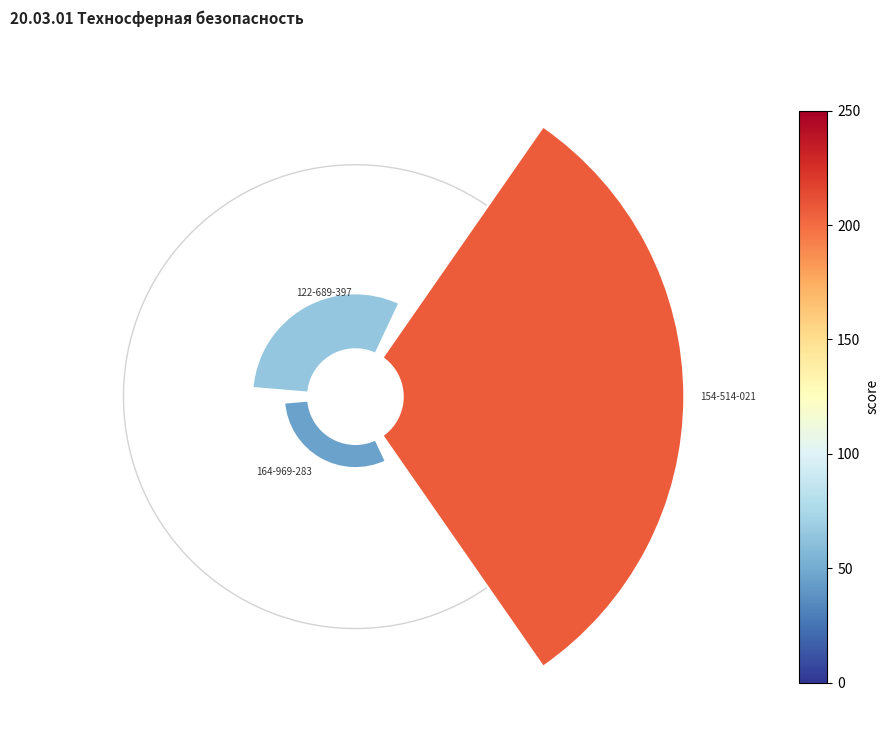

To the nearest percent, what is the average slice percentage?

33%